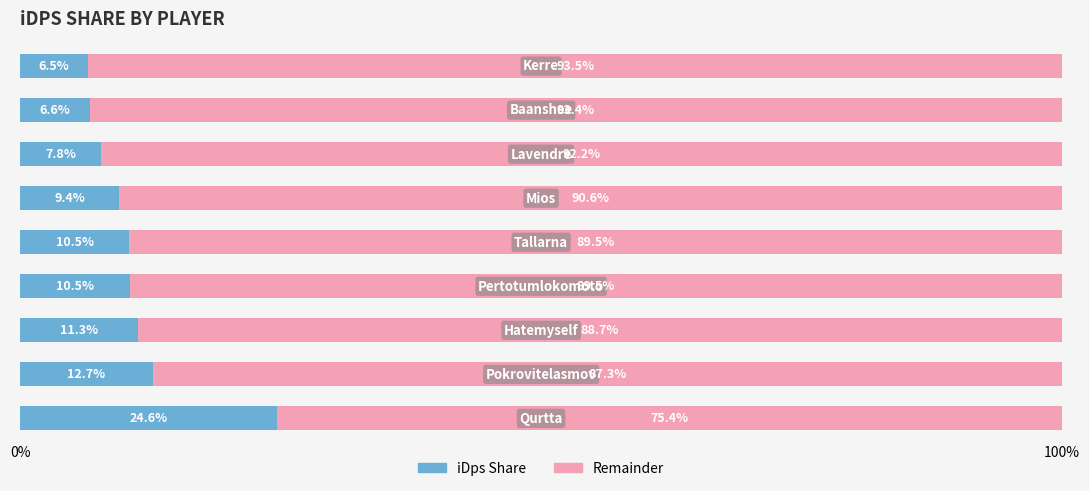

What is the difference between the maximum and minimum values in the iDps Share series?

18.1